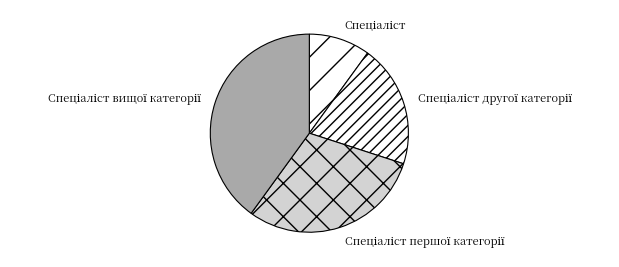

Does any single category account for the majority?

No